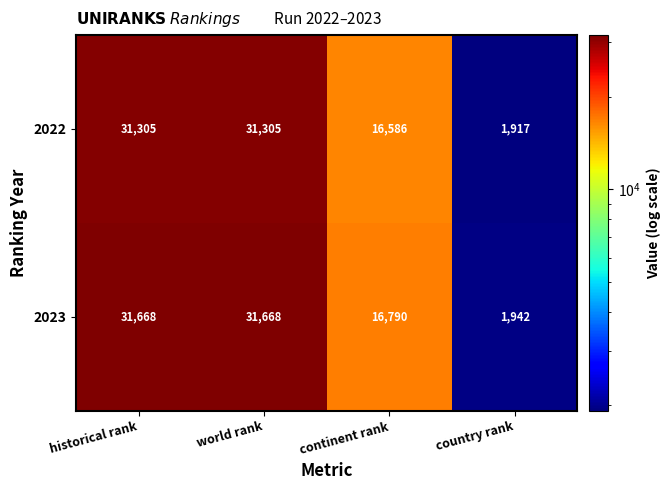

What is the total value across all series at continent rank?

33376